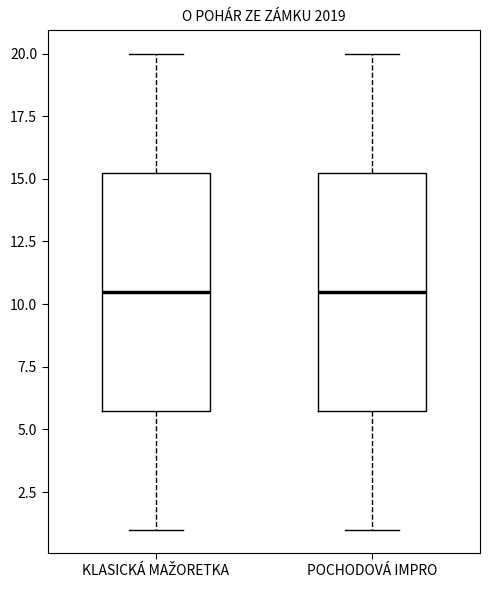

Where does the upper whisker of the box for POCHODOVÁ IMPRO end on the y-axis? The values are not printed on the chart, so give them approximately, as read against the axis.

20.0